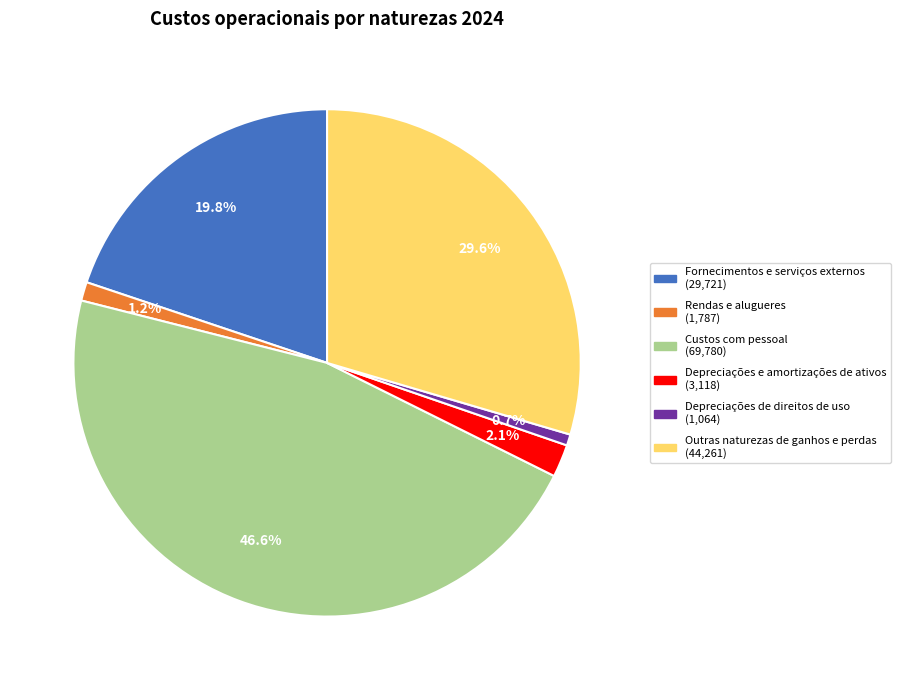

What portion of the pie excludes Outras naturezas de ganhos e perdas?

70.4%